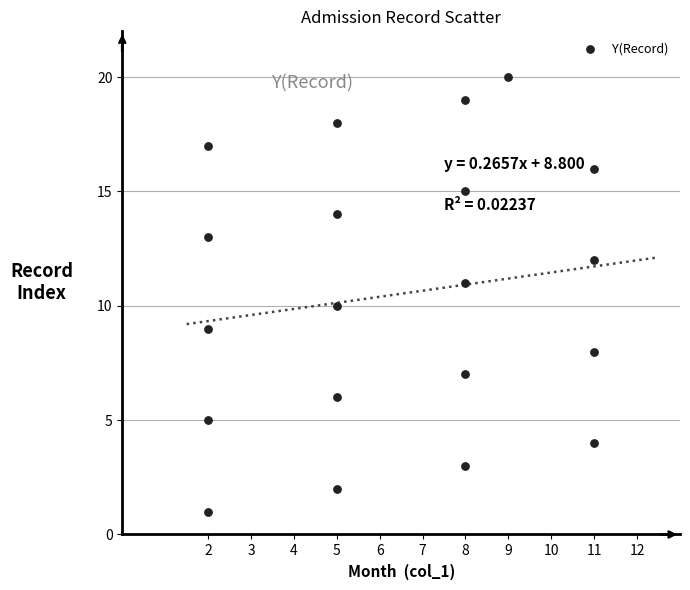

What is the range of X values (max minus min)?

9